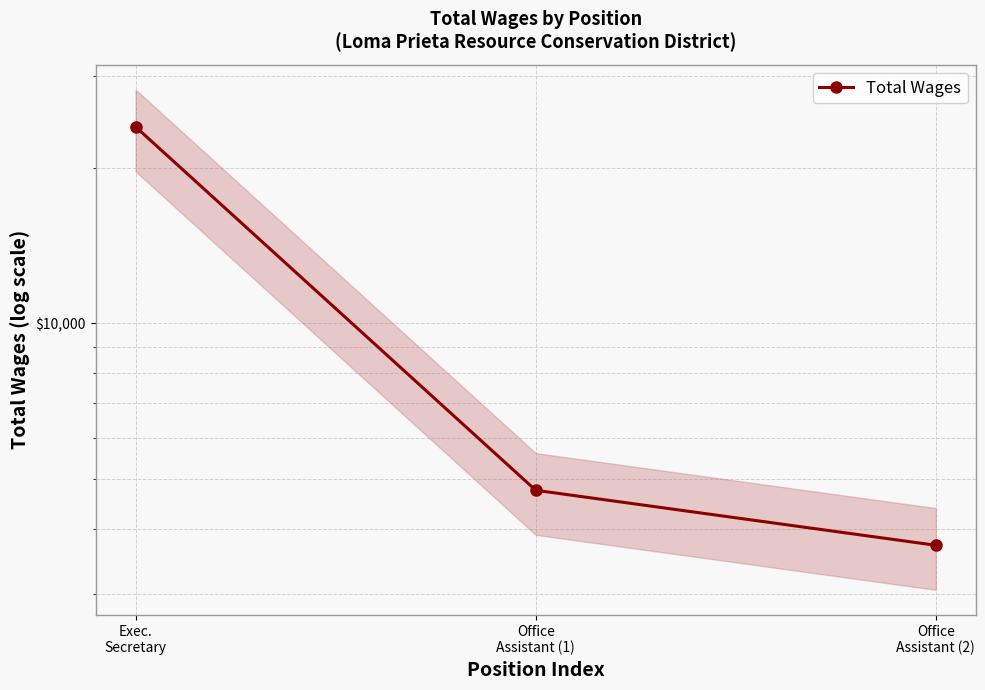

Which category has the highest value across all series?

Exec.
Secretary